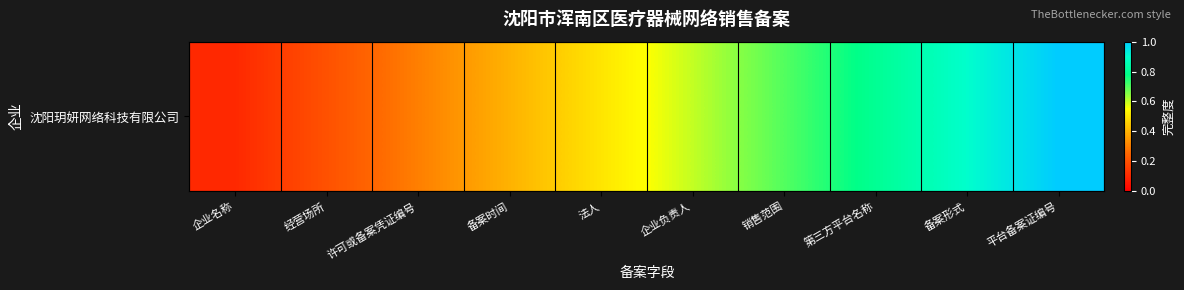

Which label corresponds to the smallest value in the chart?

企业名称